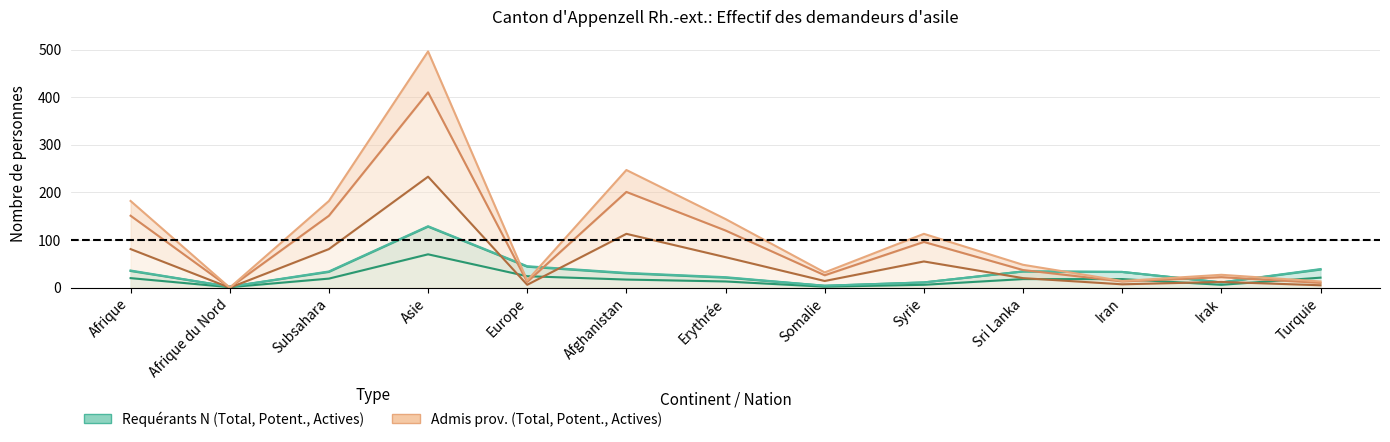

Is the value of Total PA (col_7) at Afghanistan greater than the value of Actives PA (col_9) at Afrique?

No